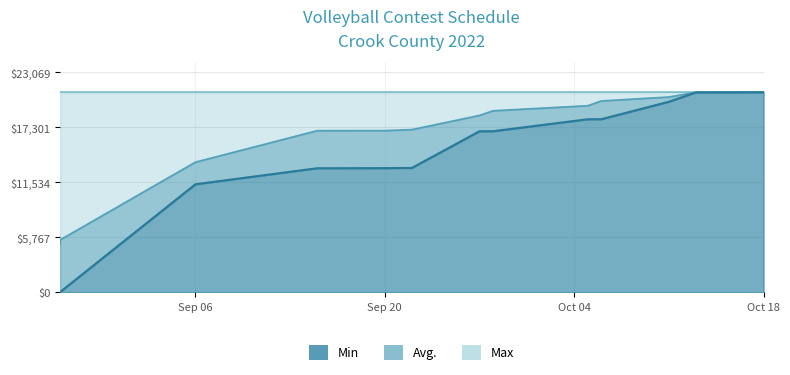

Is the value of Avg. at 9/15/22 greater than the value of Min at 10/11/22?

No